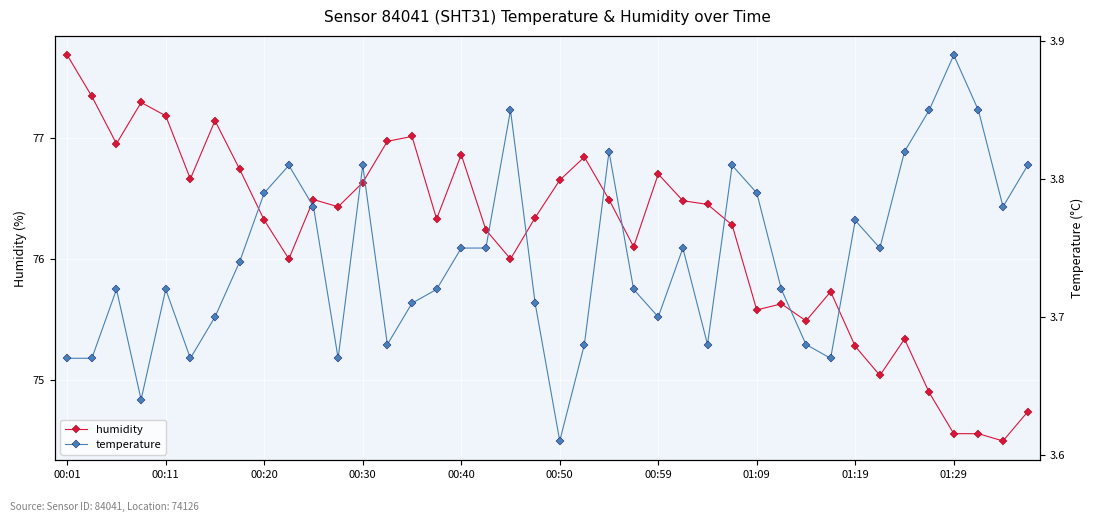

What is the greatest value displayed?

77.7